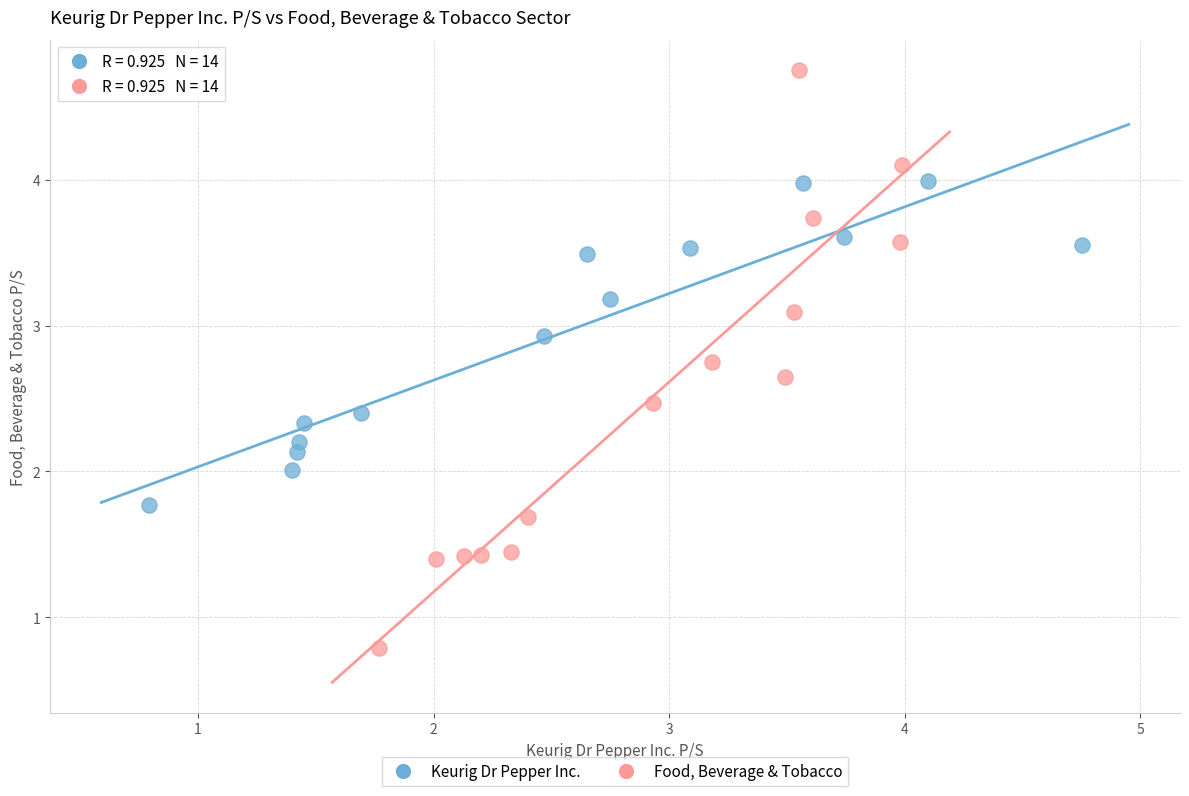

Which series reaches the maximum Y coordinate?

Food, Beverage & Tobacco